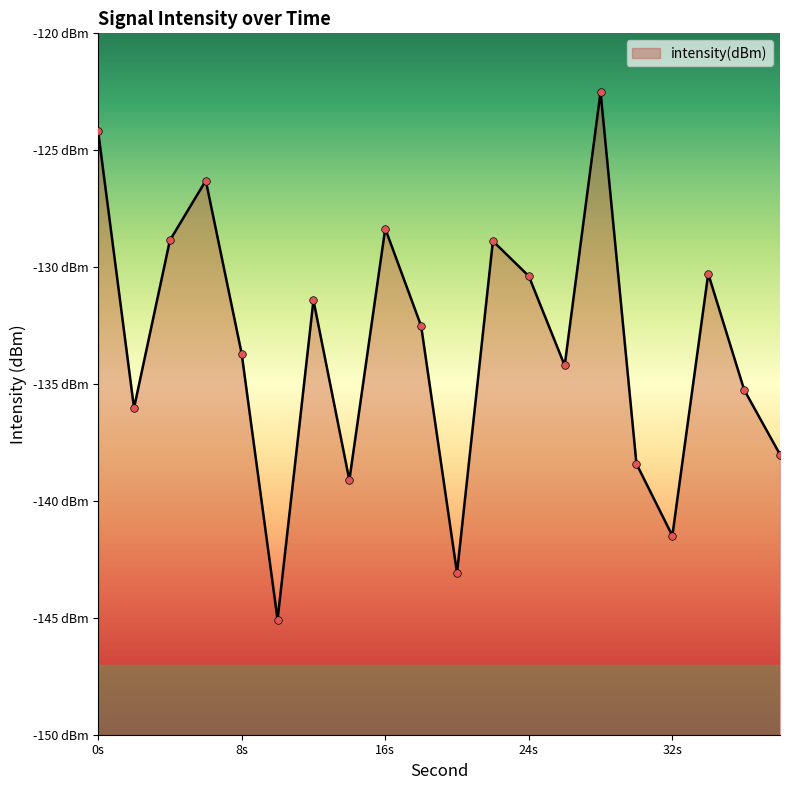

Which has a higher value, 26 or 4?

4